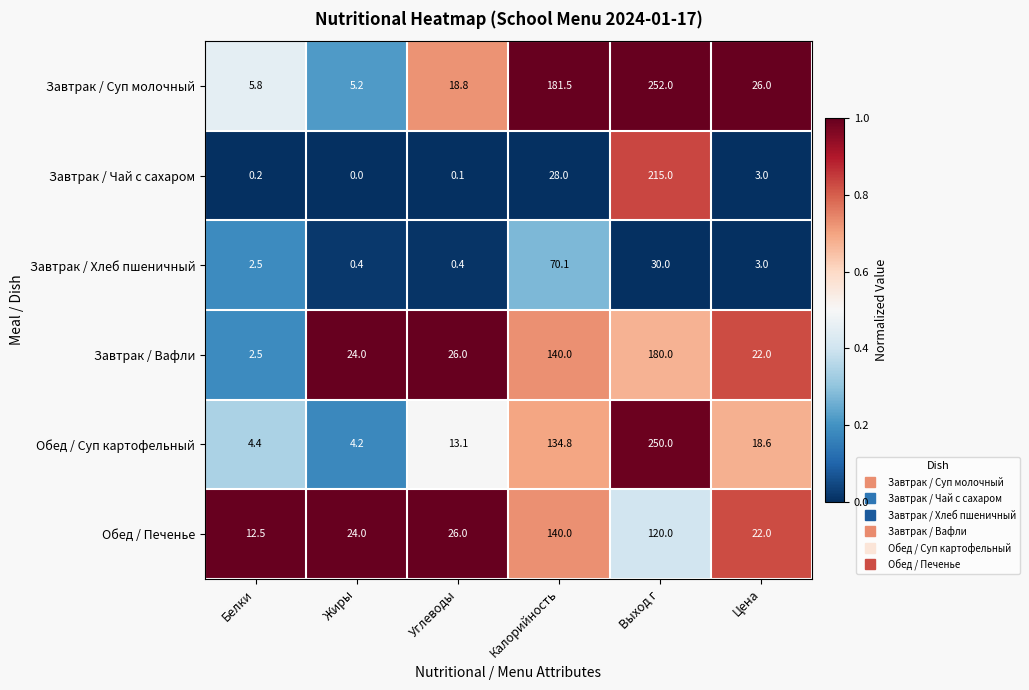

How many positive values does the Завтрак / Чай с сахаром series have?

5